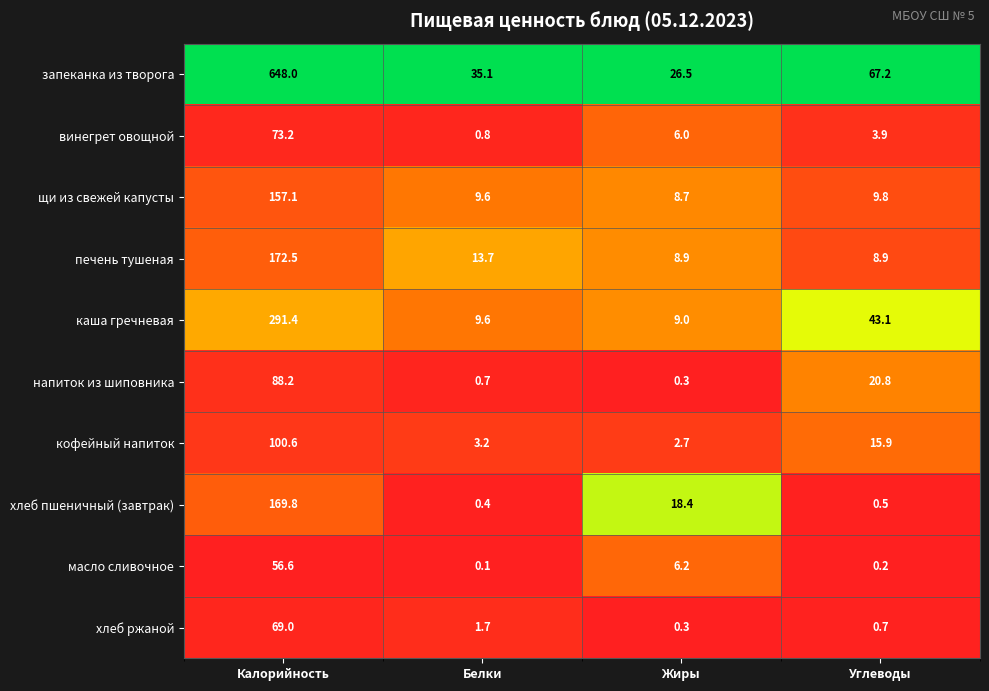

What is the greatest value displayed?

648.0